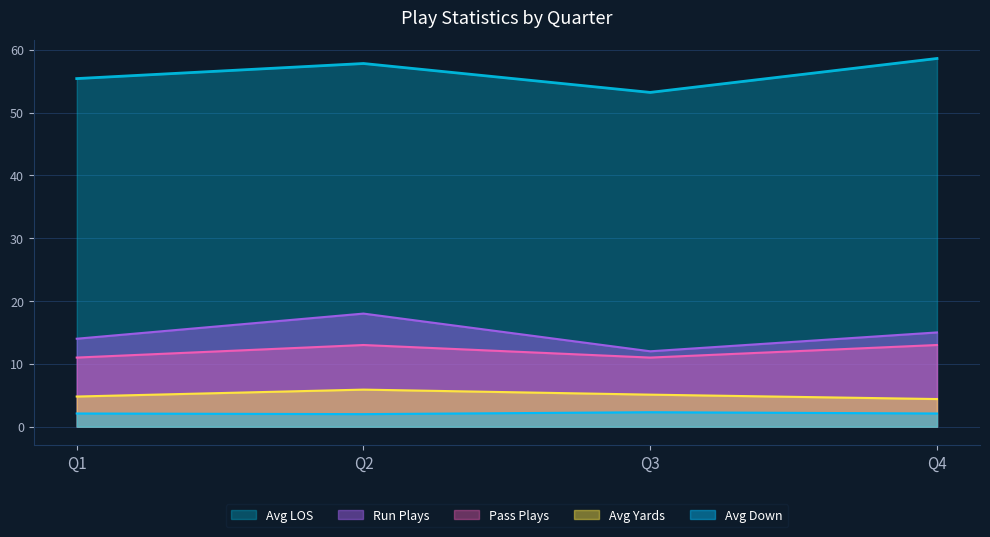

True or false: Pass Plays and Avg Yards cross at least once.

False